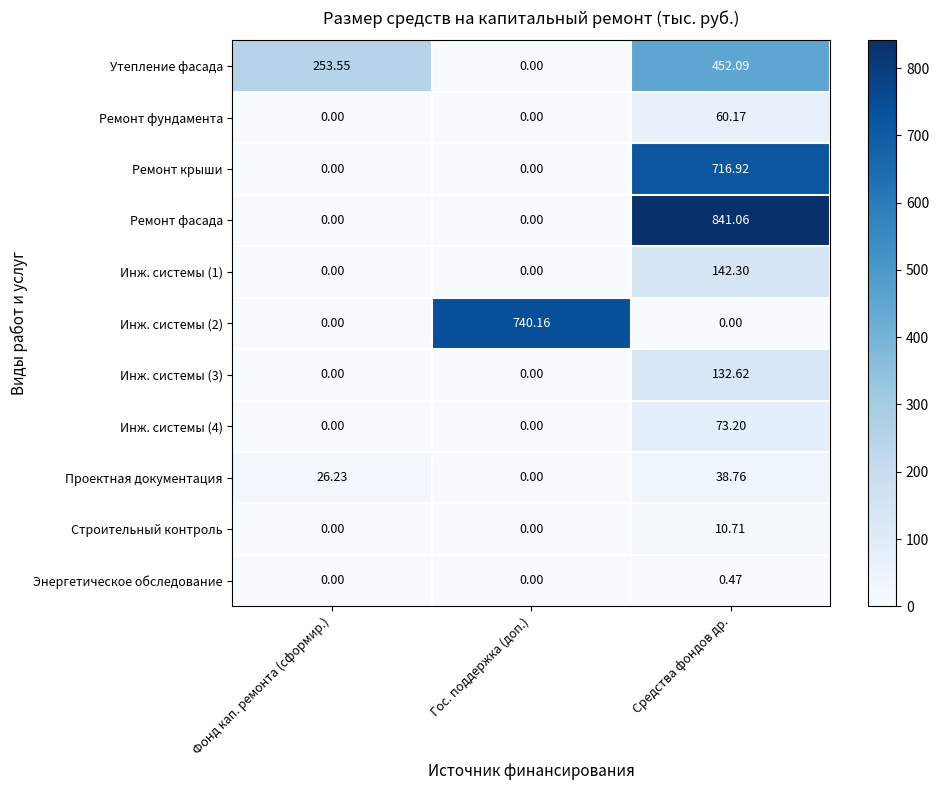

At which label does Инж. системы (1) reach its peak?

Средства фондов др.